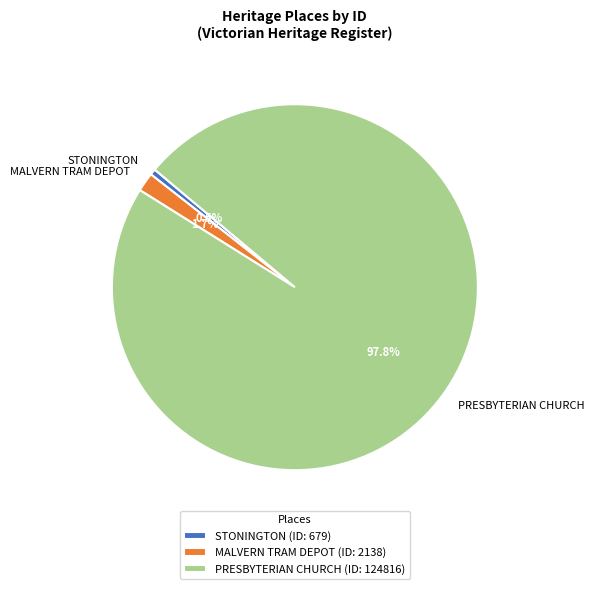

Which category accounts for the majority?

PRESBYTERIAN CHURCH